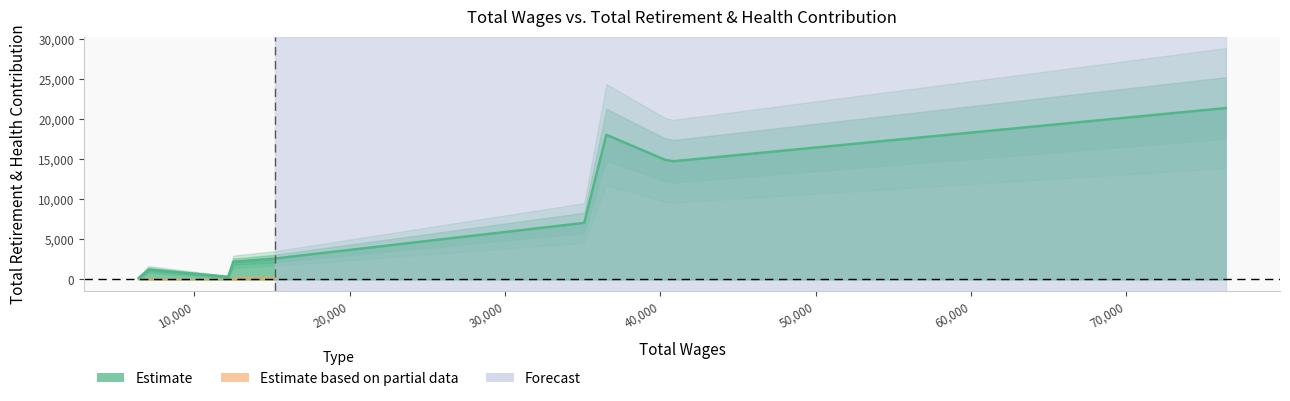

Reading left to right, list all the values displayed in this chart.

76398.0=21374	40863.0=14746	40335.0=14903	36529.0=18044	35105.0=7055	15174.0=2610	14821.0=2556	12516.0=2211	12182.0=332	7055.0=1240	6414.0=166